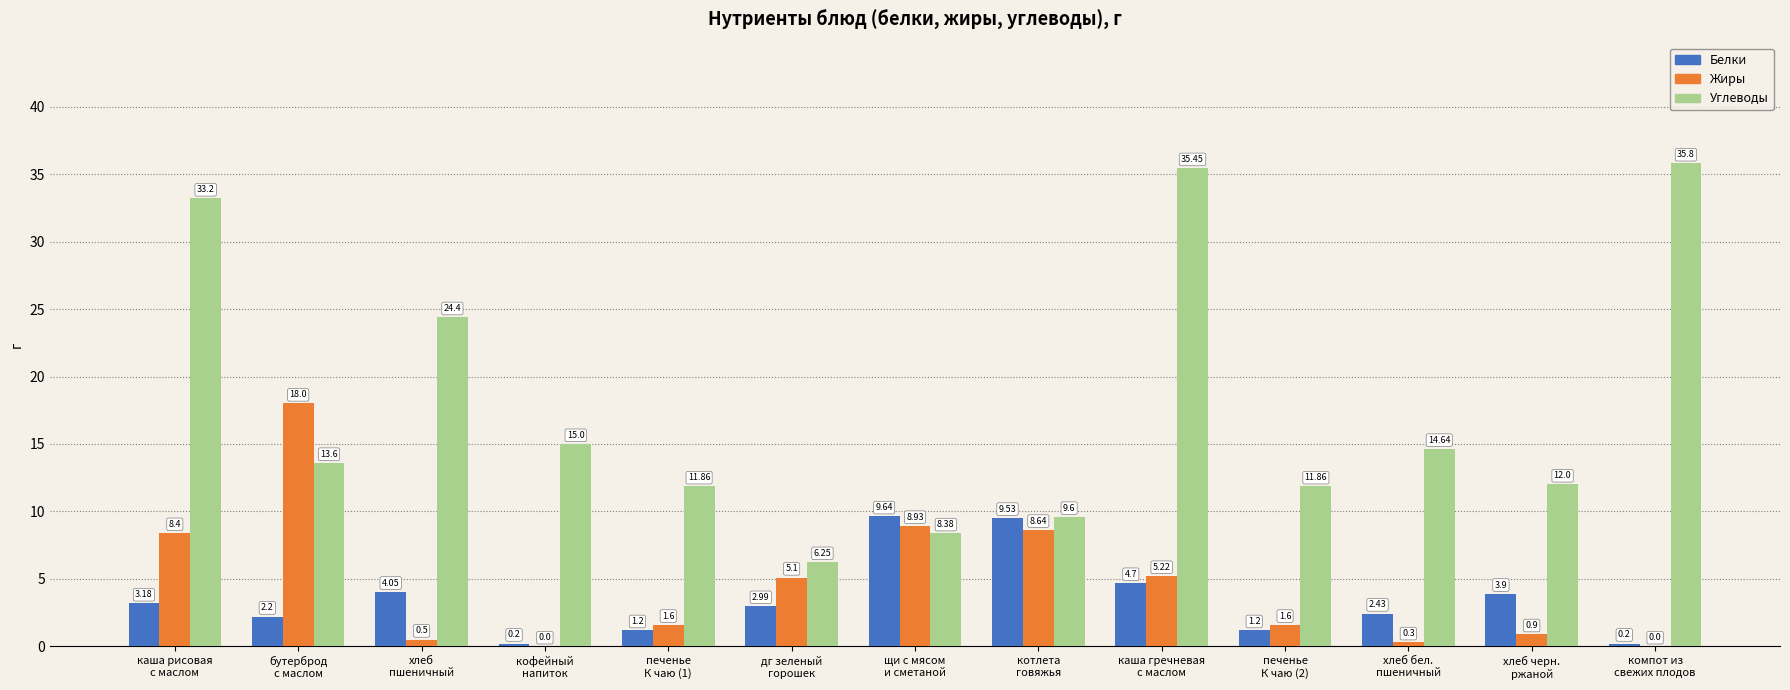

How many data points in Жиры are above 1?

8